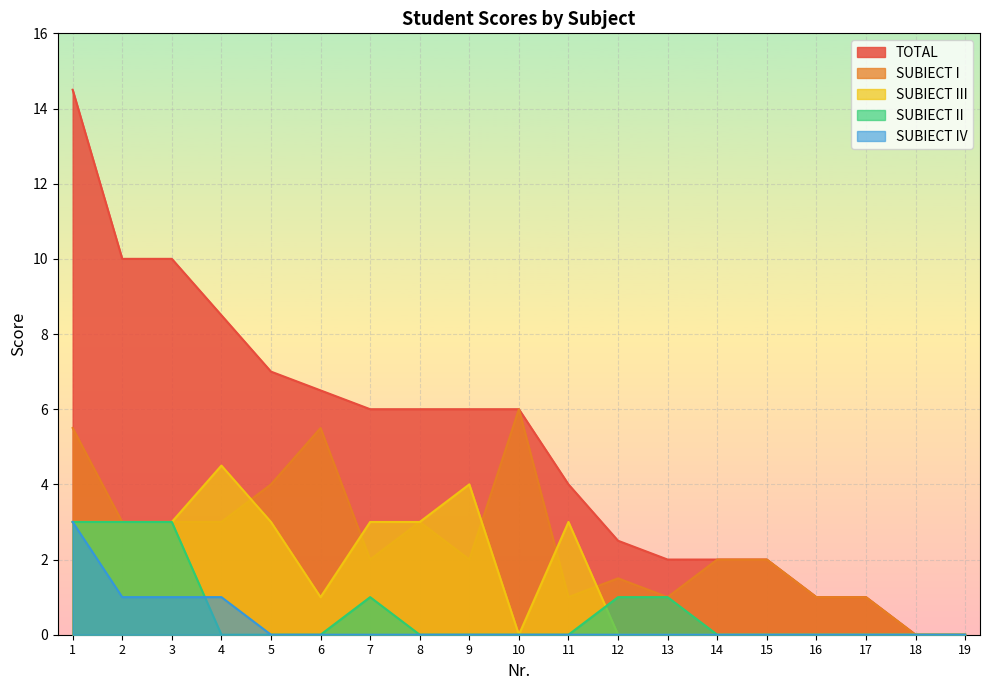

Reading left to right, what are all the values shown in this chart?

TOTAL: 1=14.5	2=10.0	3=10.0	4=8.5	5=7.0	6=6.5	7=6.0	8=6.0	9=6.0	10=6.0	11=4.0	12=2.5	13=2.0	14=2.0	15=2.0	16=1.0	17=1.0	18=0.0	19=0.0
SUBIECT I: 1=5.5	2=3.0	3=3.0	4=3.0	5=4.0	6=5.5	7=2.0	8=3.0	9=2.0	10=6.0	11=1.0	12=1.5	13=1.0	14=2.0	15=2.0	16=1.0	17=1.0	18=0.0	19=0.0
SUBIECT II: 1=3.0	2=3.0	3=3.0	4=0.0	5=0.0	6=0.0	7=1.0	8=0.0	9=0.0	10=0.0	11=0.0	12=1.0	13=1.0	14=0.0	15=0.0	16=0.0	17=0.0	18=0.0	19=0.0
SUBIECT III: 1=3.0	2=3.0	3=3.0	4=4.5	5=3.0	6=1.0	7=3.0	8=3.0	9=4.0	10=0.0	11=3.0	12=0.0	13=0.0	14=0.0	15=0.0	16=0.0	17=0.0	18=0.0	19=0.0
SUBIECT IV: 1=3.0	2=1.0	3=1.0	4=1.0	5=0.0	6=0.0	7=0.0	8=0.0	9=0.0	10=0.0	11=0.0	12=0.0	13=0.0	14=0.0	15=0.0	16=0.0	17=0.0	18=0.0	19=0.0